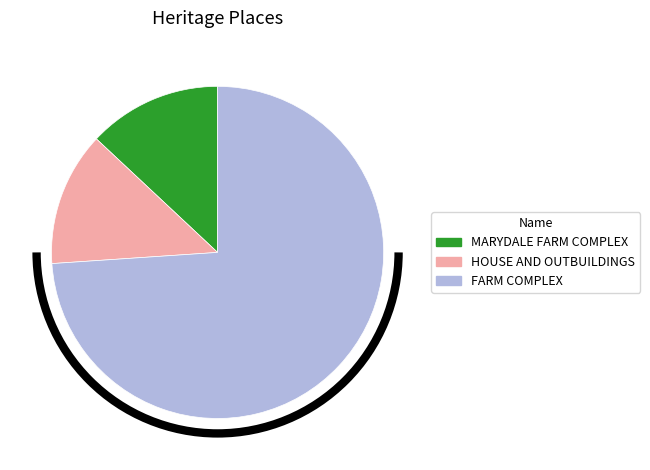

Is it true that FARM COMPLEX is 79% of the pie?

False